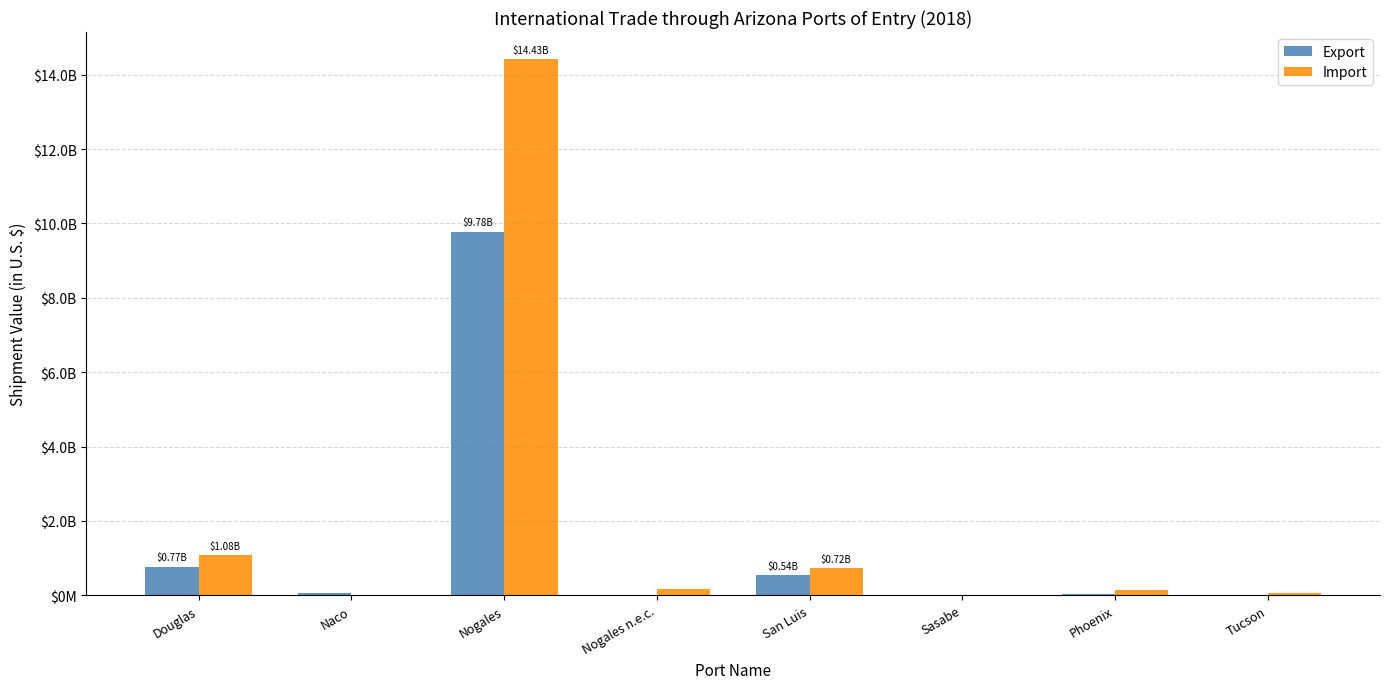

What is the label of the 7th bar from the right?

Naco